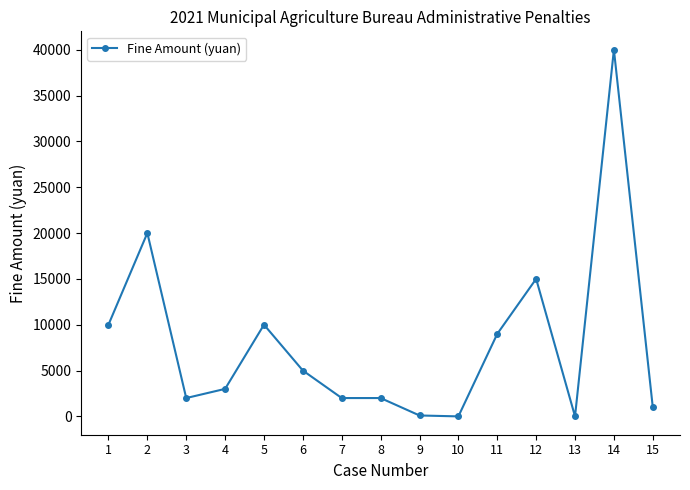

Does the chart have visible grid lines?

No